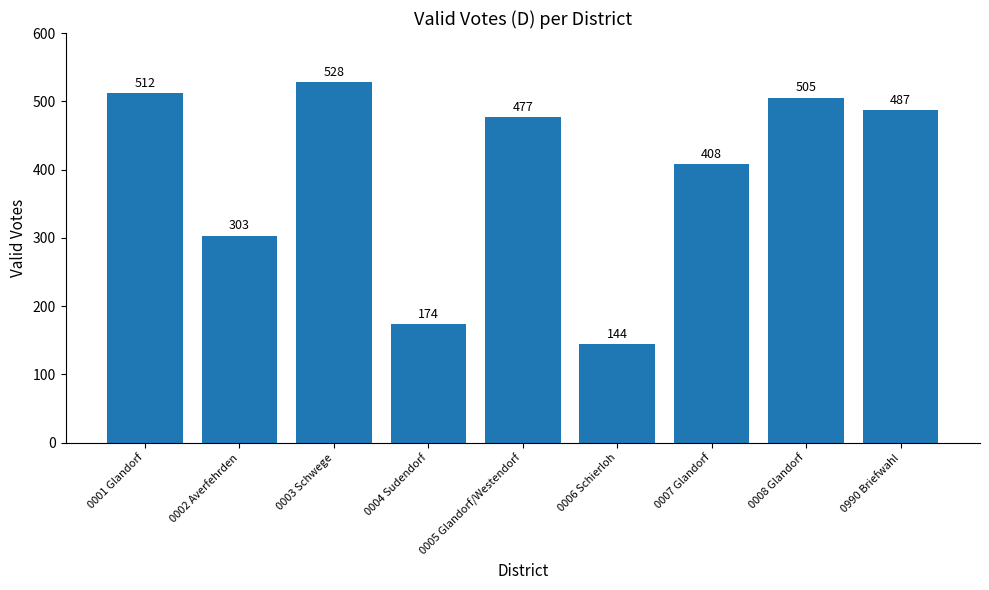

Approximately how many times larger is the value at 0007 Glandorf compared to 0001 Glandorf?

0.8